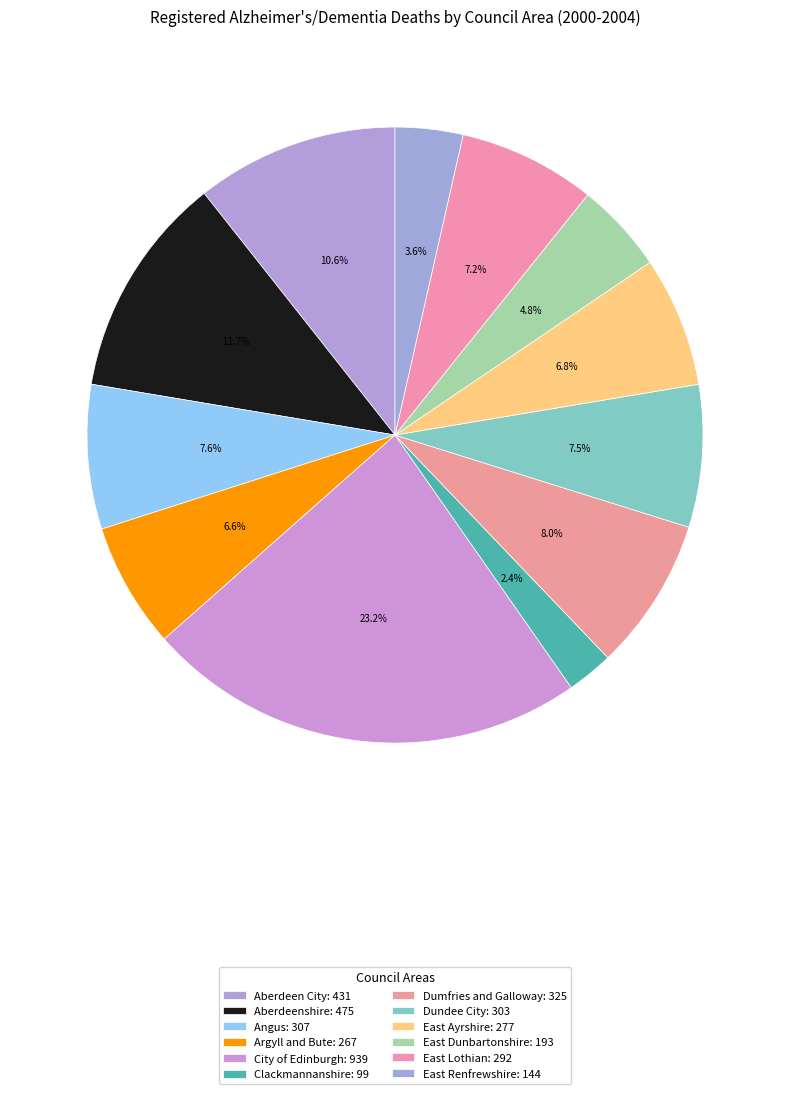

How many segments does this pie chart have?

12